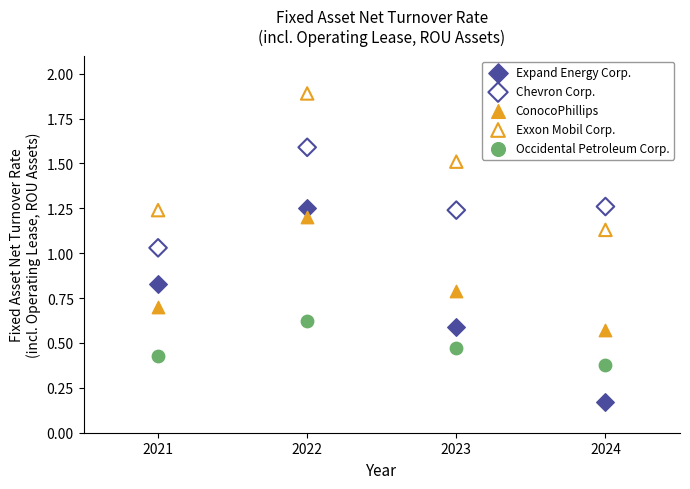

Which series reaches the maximum Y coordinate?

Exxon Mobil Corp.